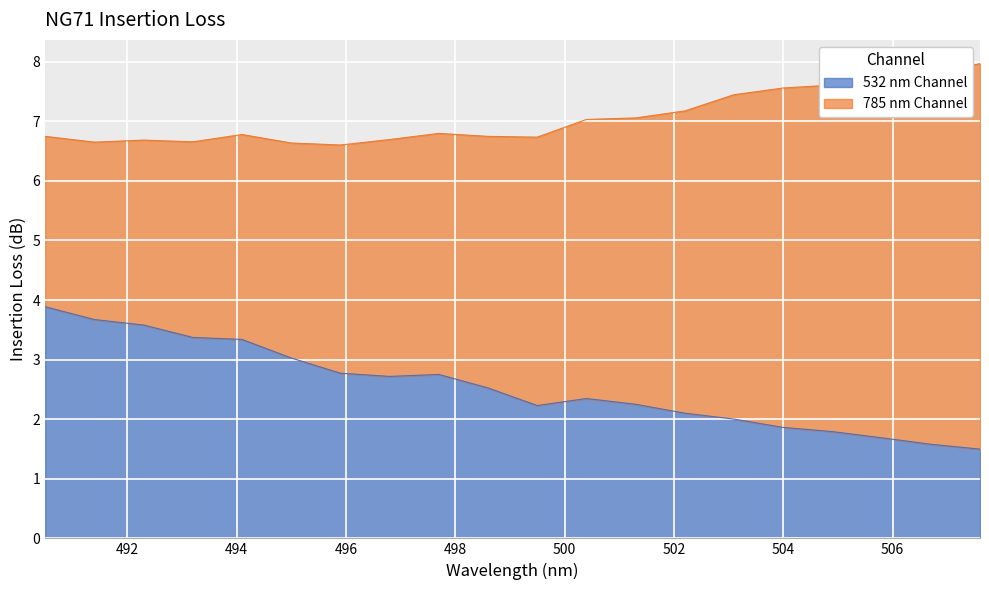

Which label corresponds to the smallest value in the chart?

507.6